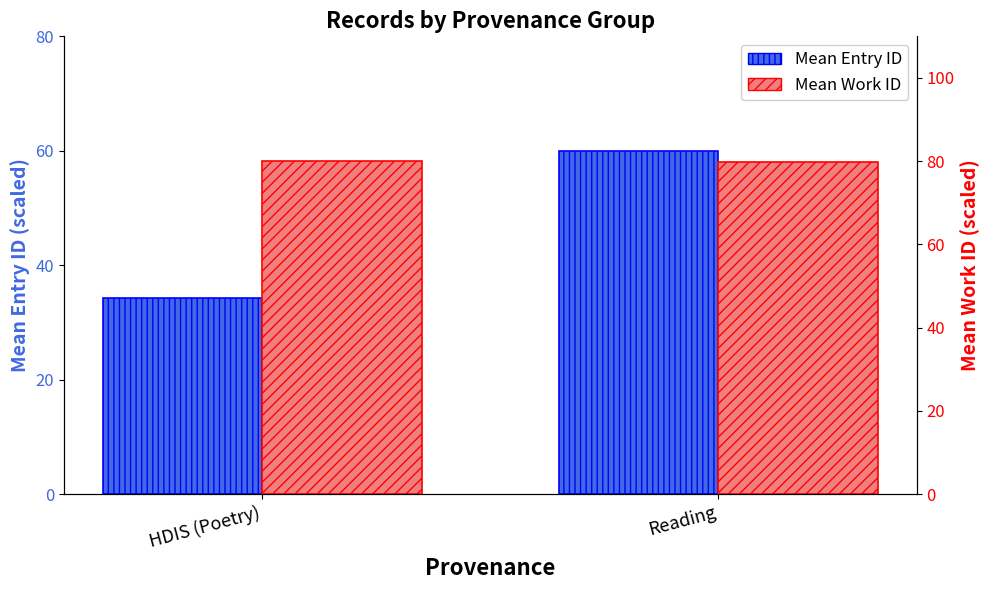

Is it true that Mean Work ID equals 44.6 at HDIS (Poetry)?

False